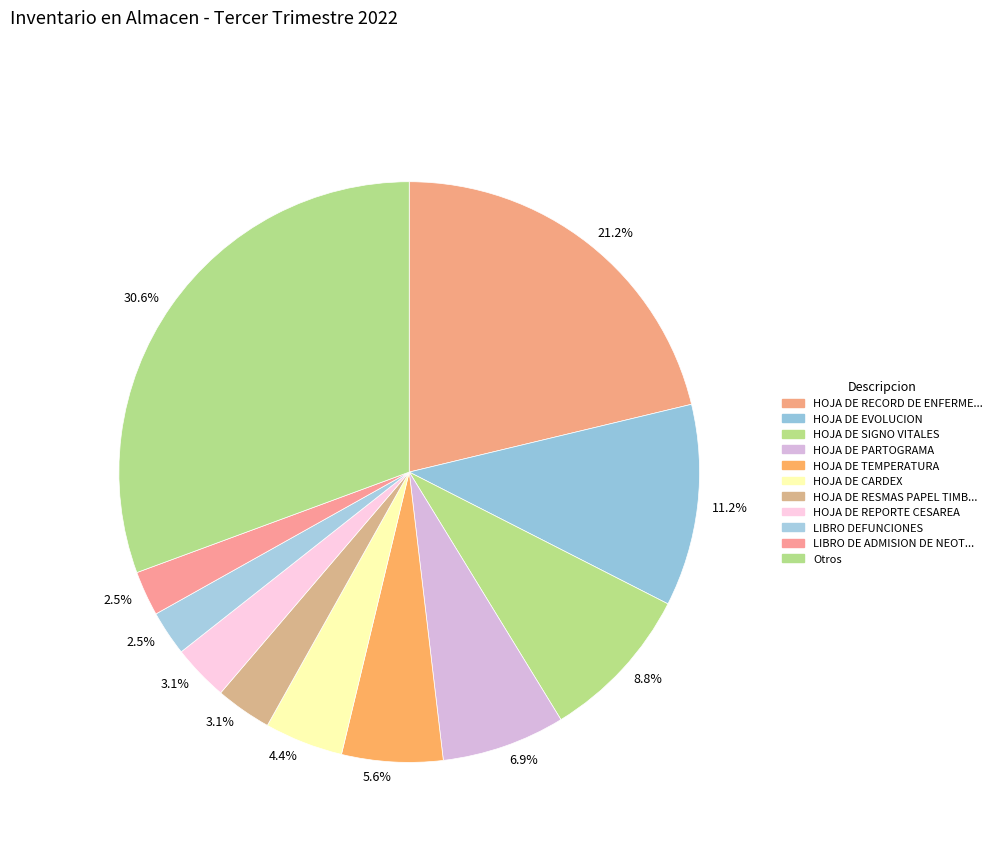

How many slices are in this pie chart?

11